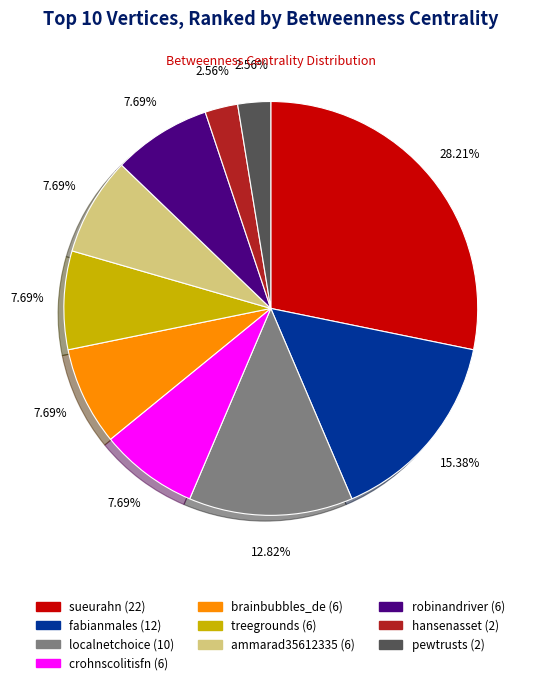

True or false: robinandriver accounts for 8% of the total.

True